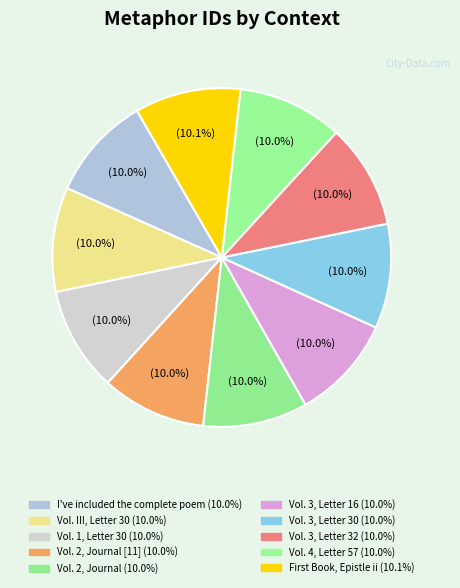

How many slices are in this pie chart?

10